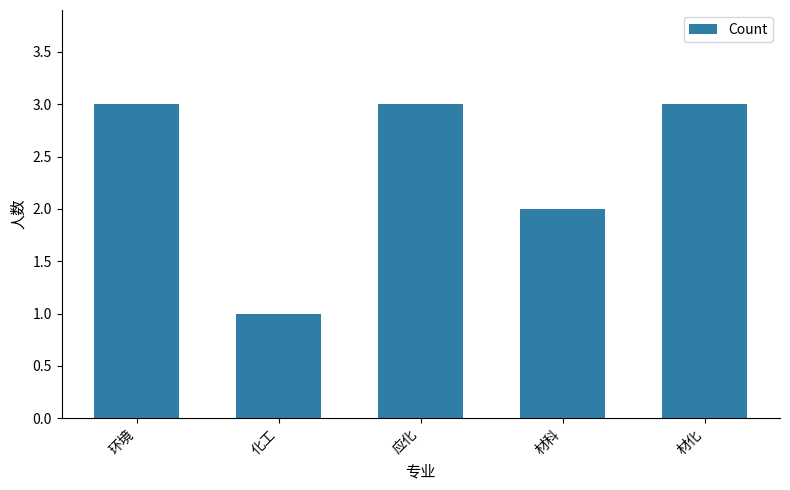

The value at 材科 is 2. True or false?

True